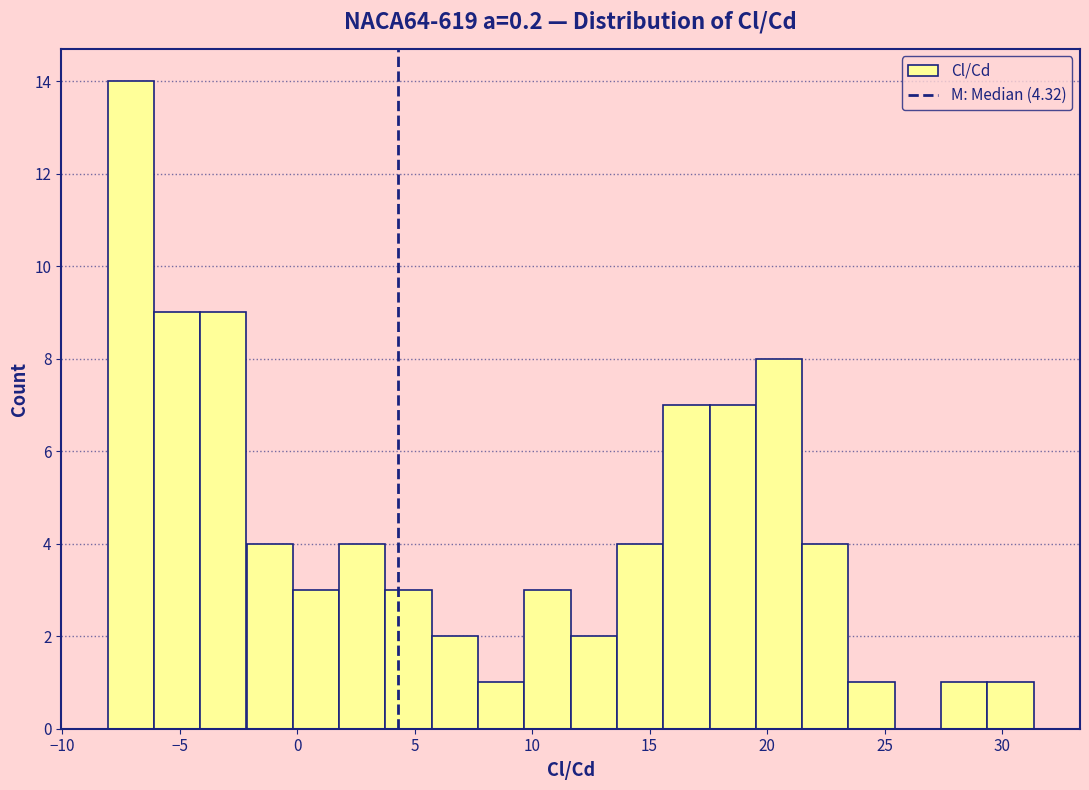

Around what value on the x-axis is the tallest bar? Give the approximate position of its centre, as read against the axis.

-7.0